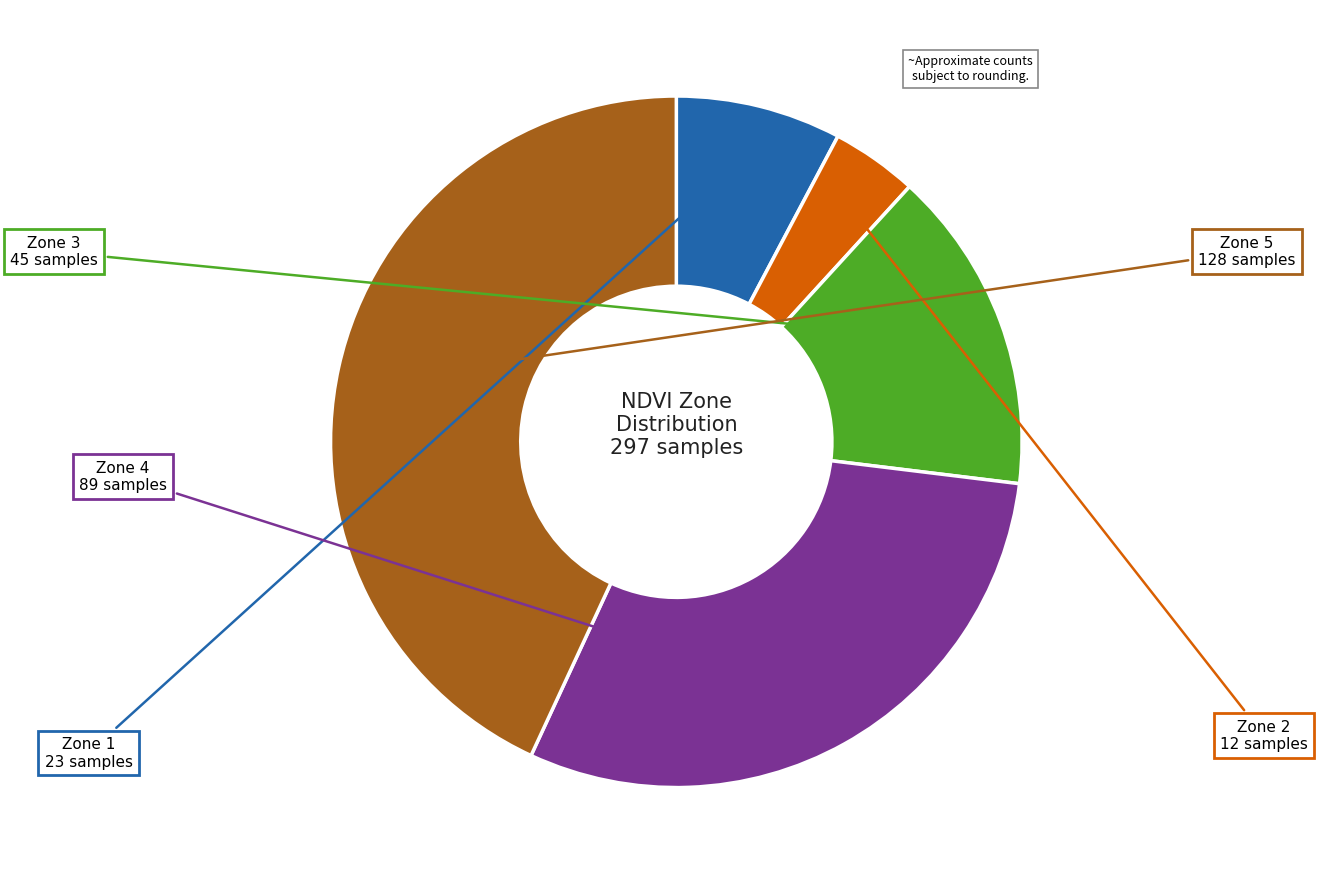

Does any single category account for the majority?

No